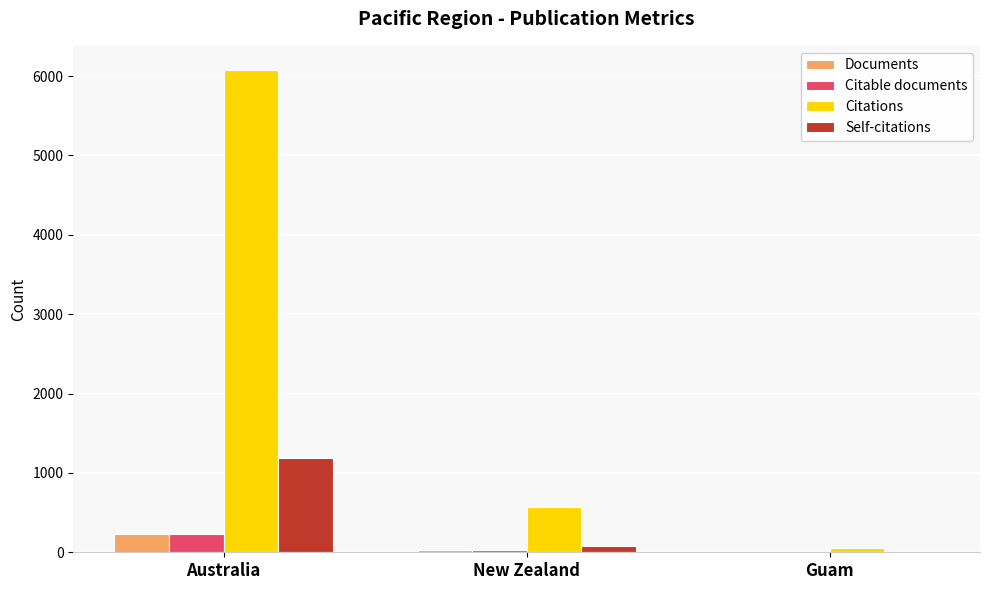

The Citations series shows 10516 at Australia. True or false?

False